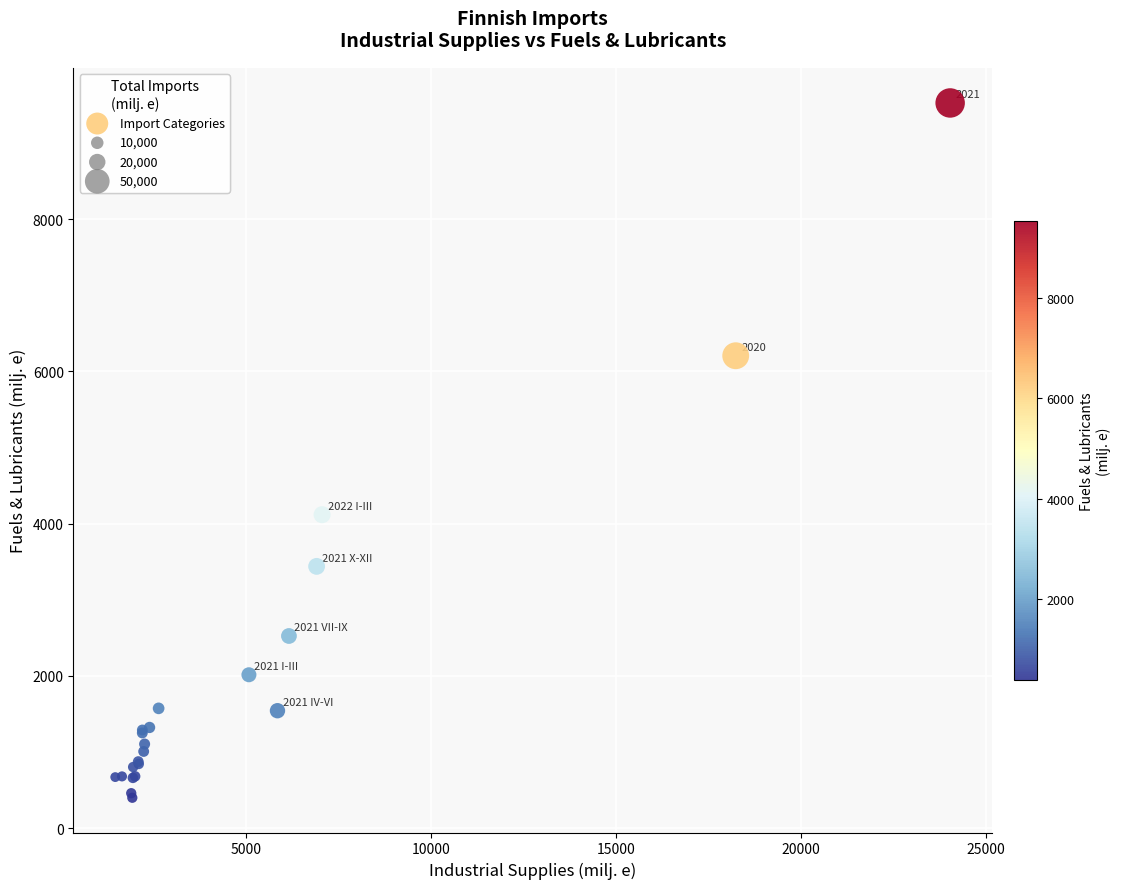

What Y value in the scatter plot is closest to 4962?

4117.9